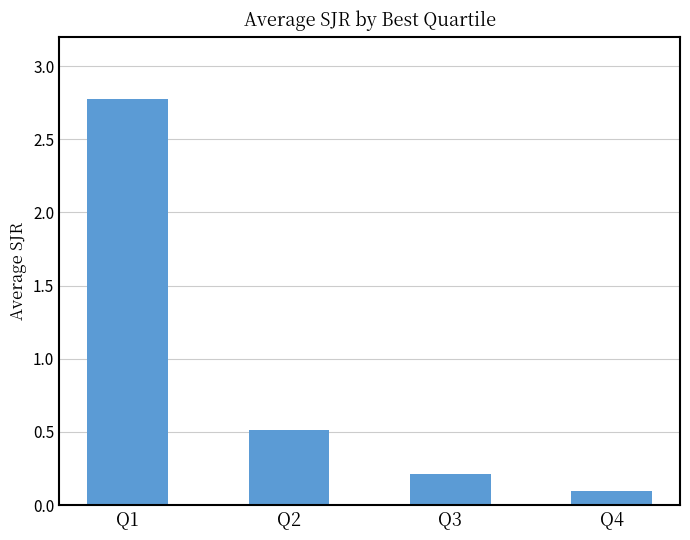

What is the approximate value at Q3?

0.2